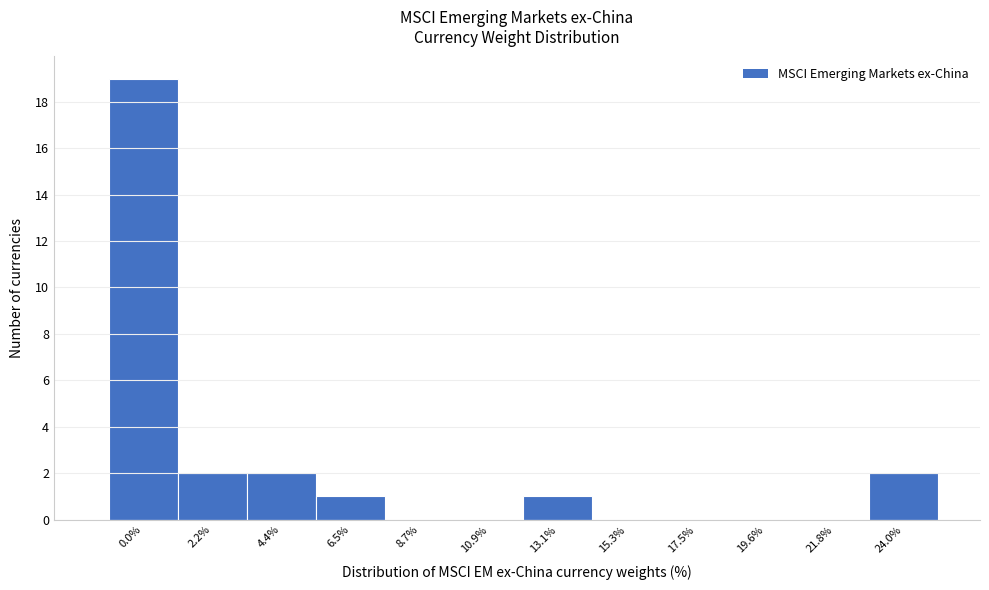

Reading right to left, what are all the values shown in this chart?

24.0%=2	21.8%=0	19.6%=0	17.5%=0	15.3%=0	13.1%=1	10.9%=0	8.7%=0	6.5%=1	4.4%=2	2.2%=2	0.0%=19